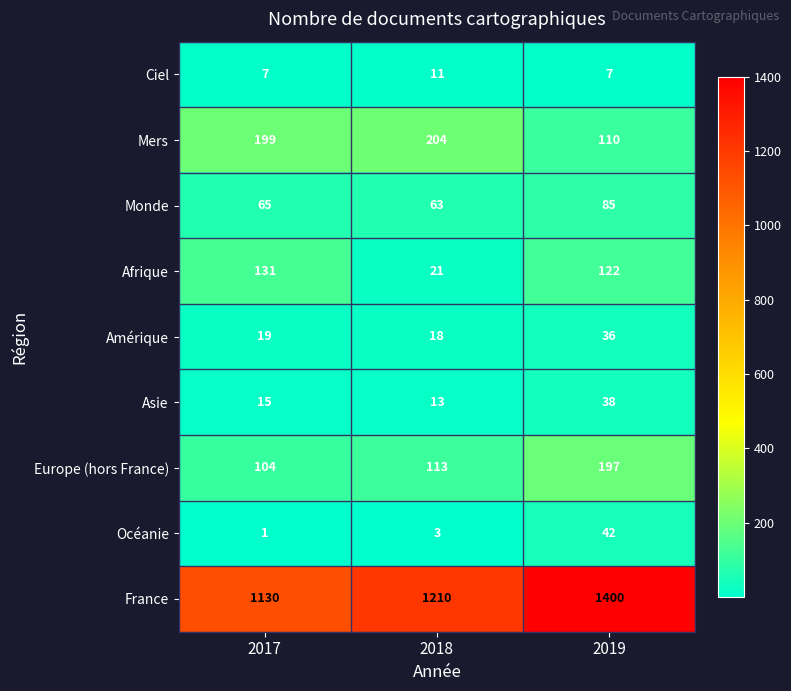

Which series changed the most between 2017 and 2019?

France